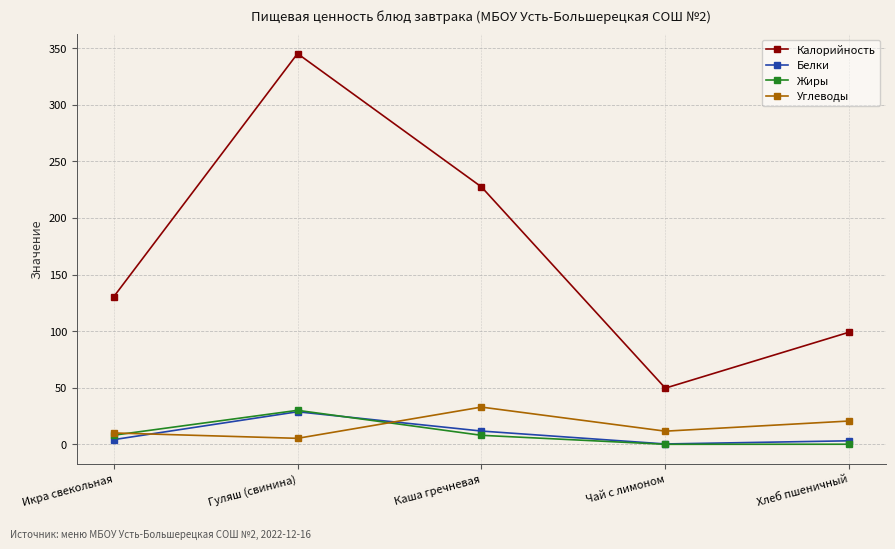

Count the number of data series in this chart.

4